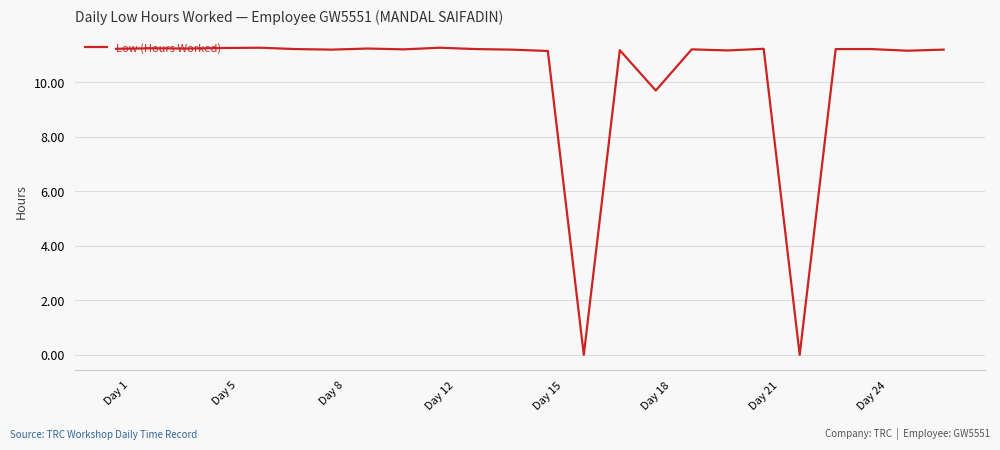

Does the chart have visible grid lines?

Yes